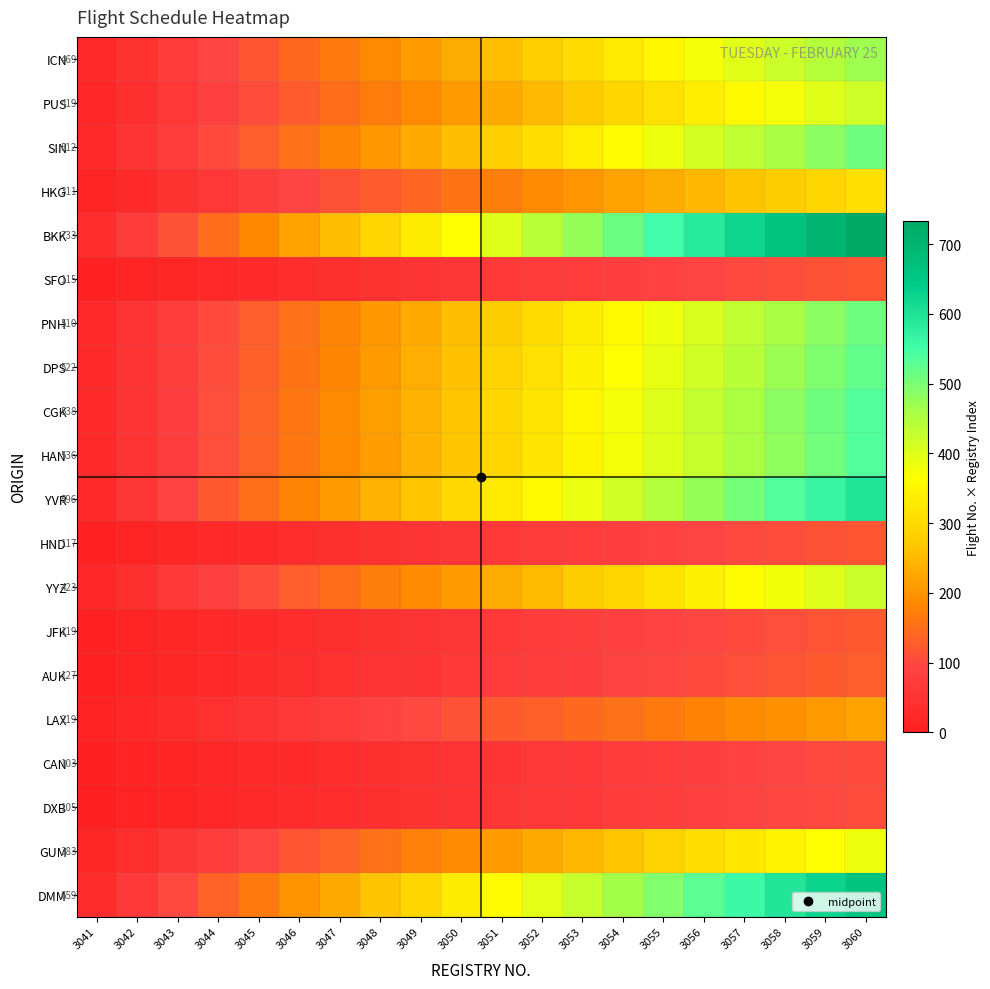

Rank the categories by YVR value from lowest to highest.

3041, 3042, 3043, 3044, 3045, 3046, 3047, 3048, 3049, 3050, 3051, 3052, 3053, 3054, 3055, 3056, 3057, 3058, 3059, 3060